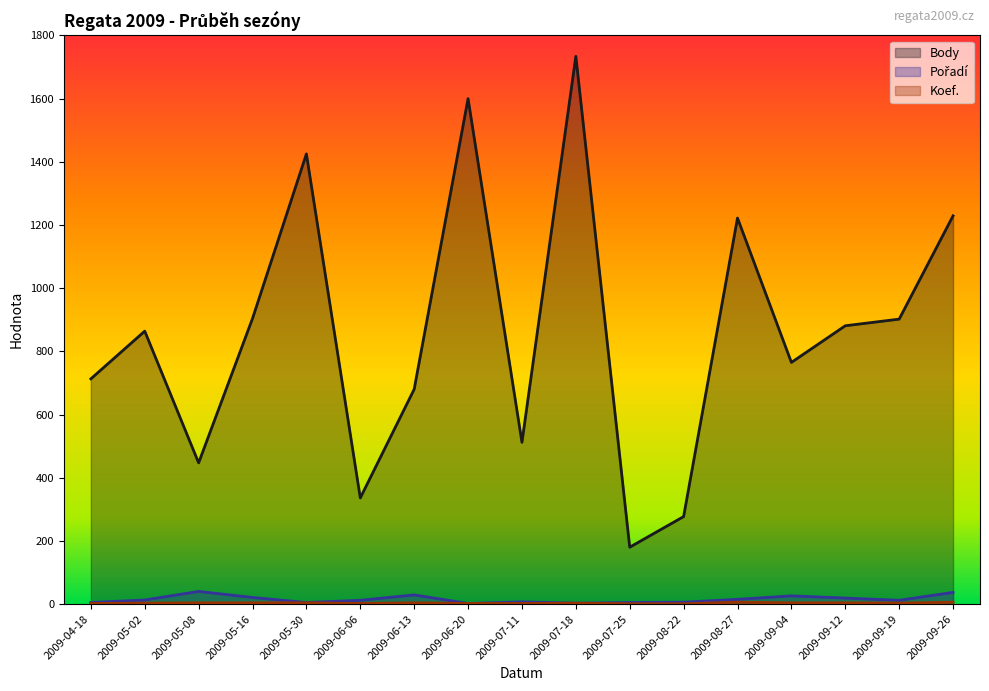

Which category has the highest value in the Koef. series?

2009-08-27